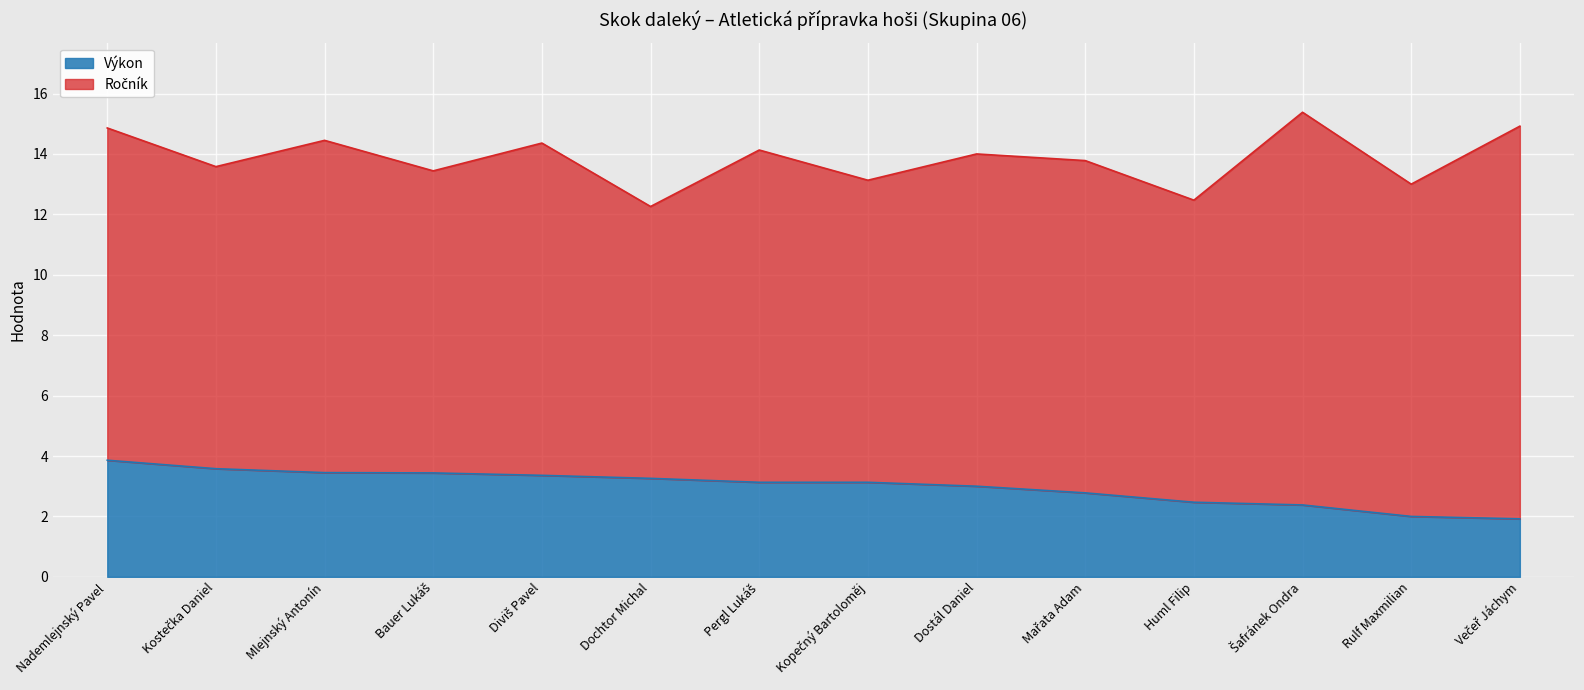

What position from the left is Mařata Adam?

10